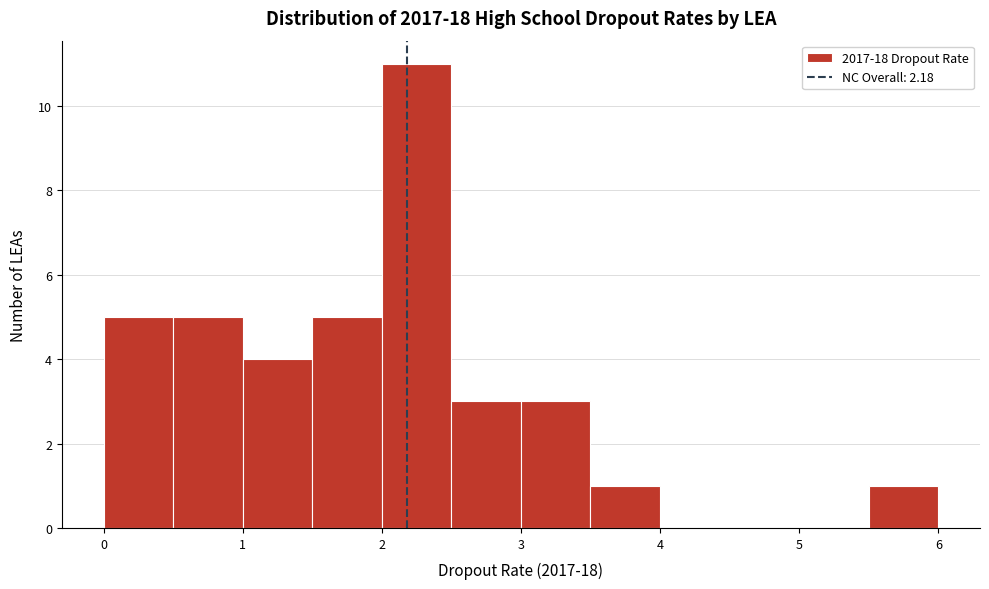

Reading left to right, list every bar in this chart as the range it spans on the x-axis followed by its height. The values are not printed on the chart, so give them approximately, as read against the axis.

0.0 to 0.5: 5
0.5 to 1.0: 5
1.0 to 1.5: 4
1.5 to 2.0: 5
2.0 to 2.5: 11
2.5 to 3.0: 3
3.0 to 3.5: 3
3.5 to 4.0: 1
4.0 to 4.5: 0
4.5 to 5.0: 0
5.0 to 5.5: 0
5.5 to 6.0: 1